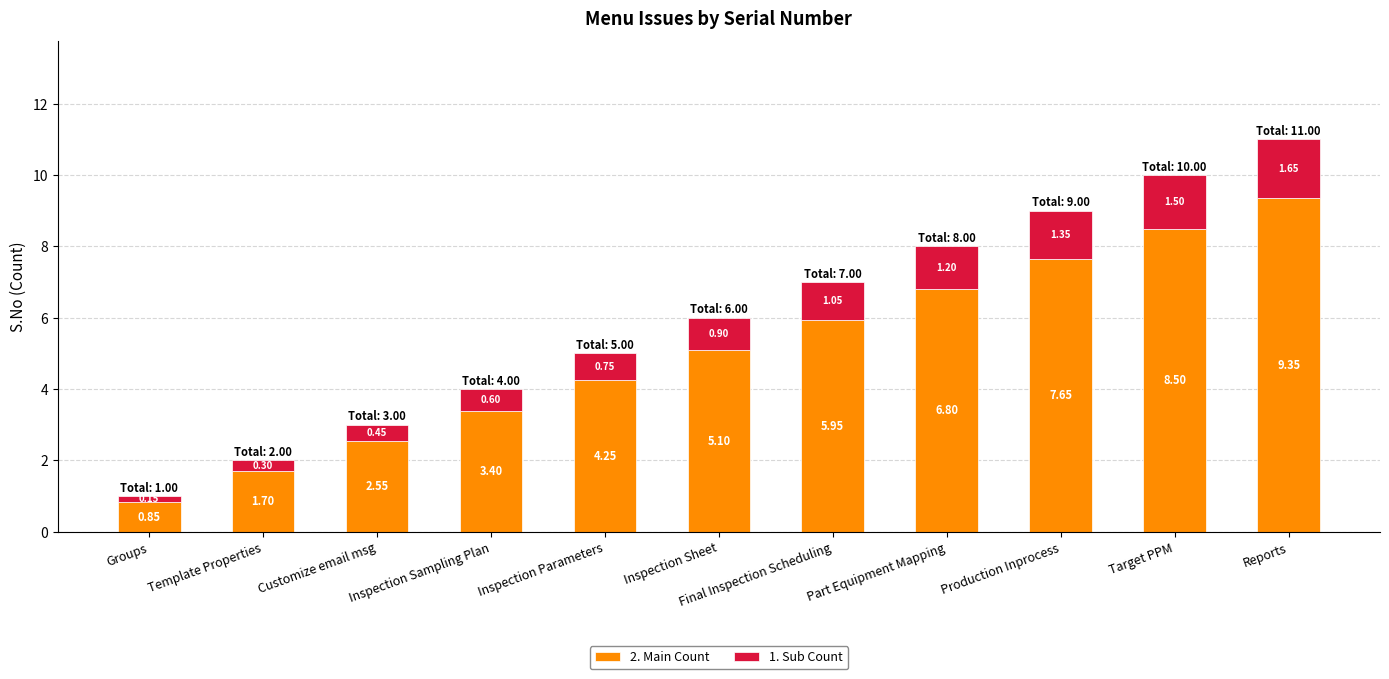

Which category has the highest value in the 2. Main Count series?

Reports